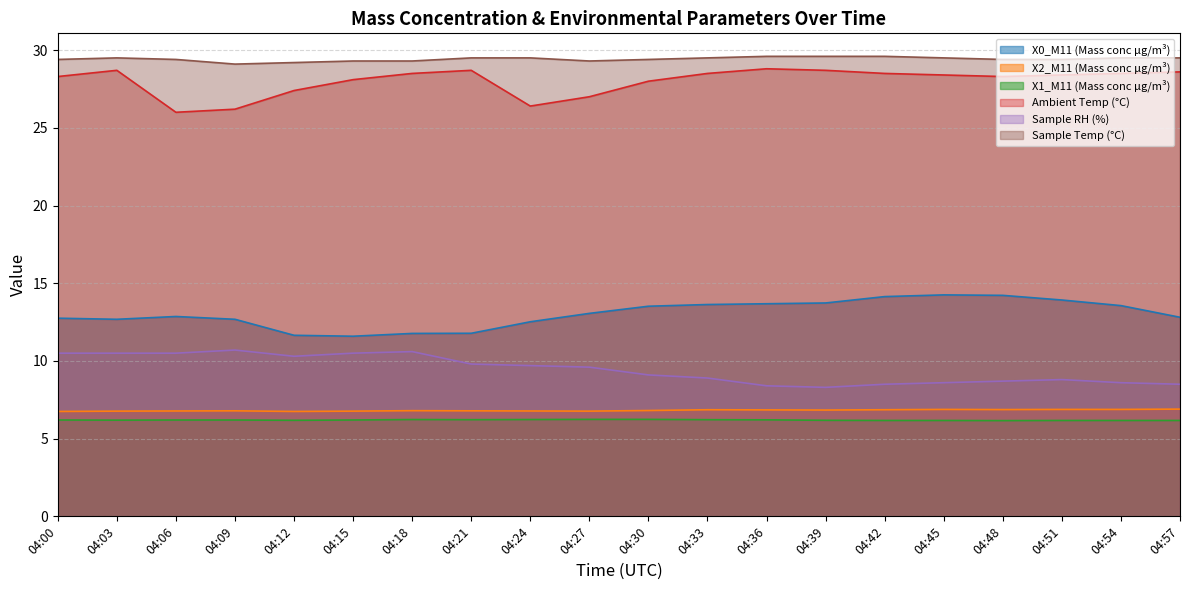

In Sample Temp (°C), how many points are lower than both neighbors (excluding endpoints)?

2